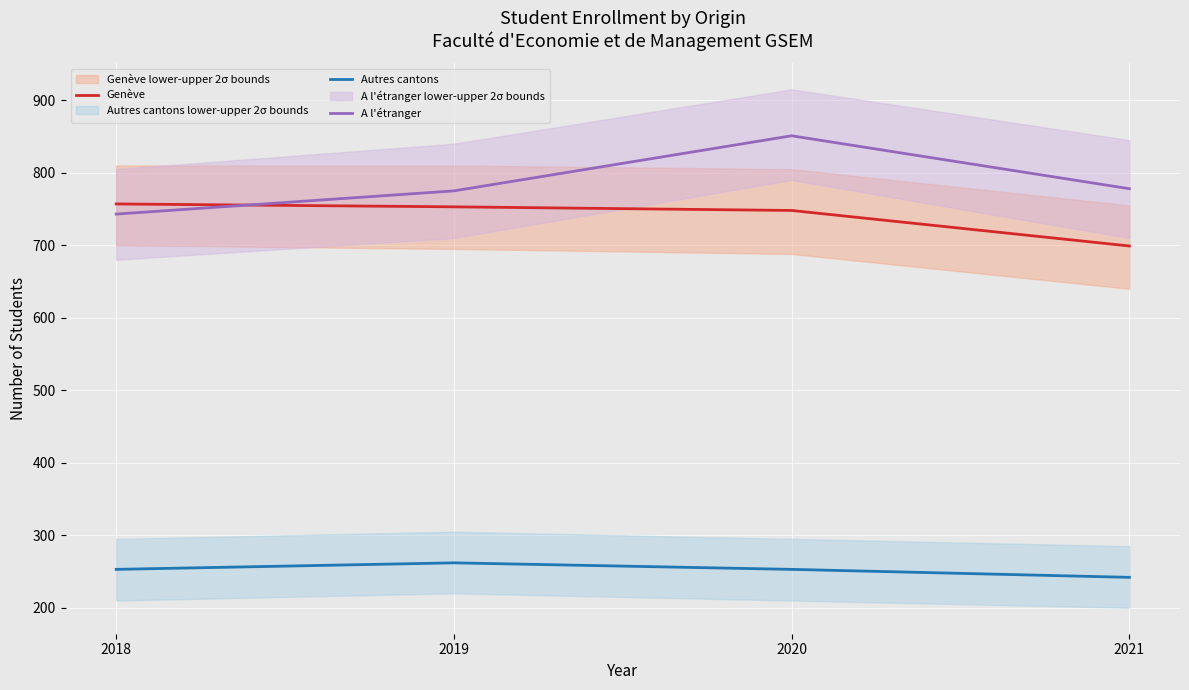

Is the value of Genève at 2020 greater than the value of Autres cantons at 2019?

Yes